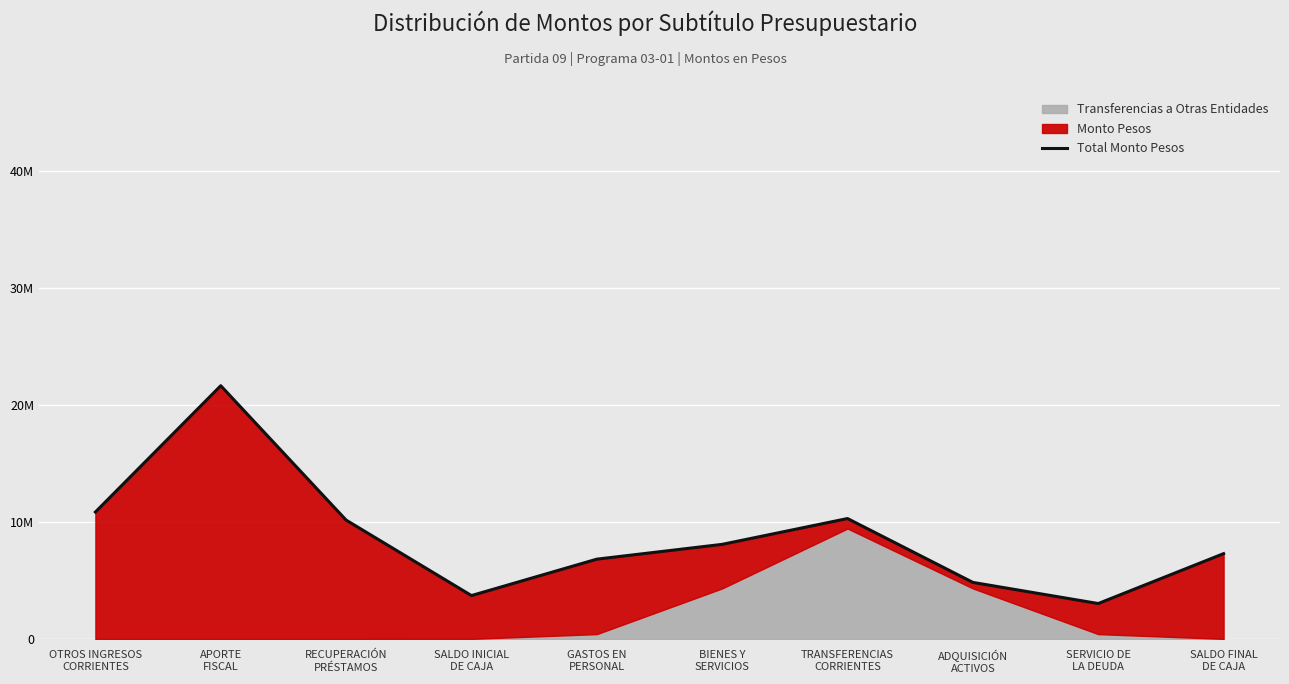

Is it true that the value at BIENES Y
SERVICIOS is 8083317.0?

True